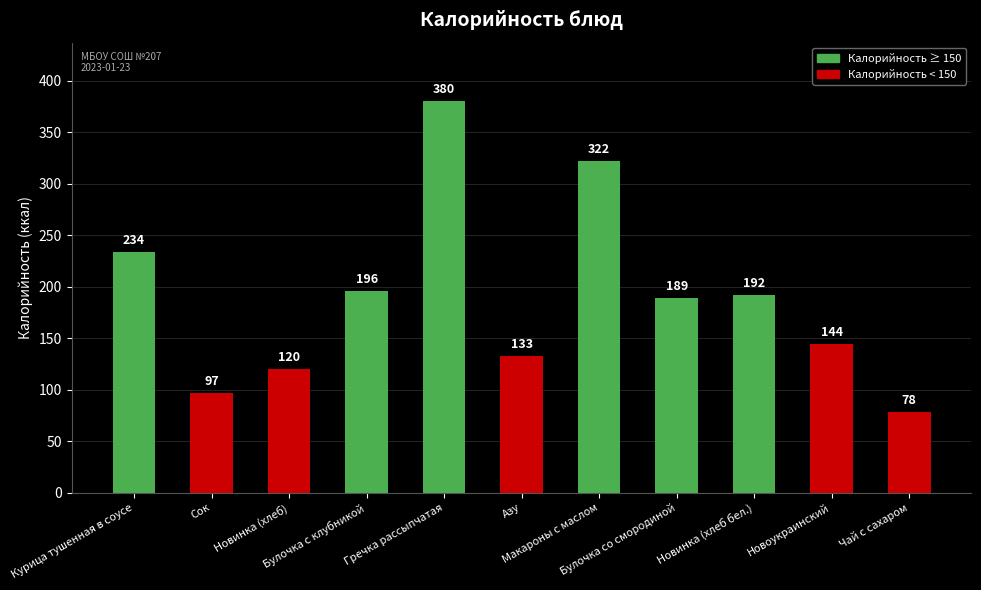

The chart shows a value of 76 at Азу. True or false?

False